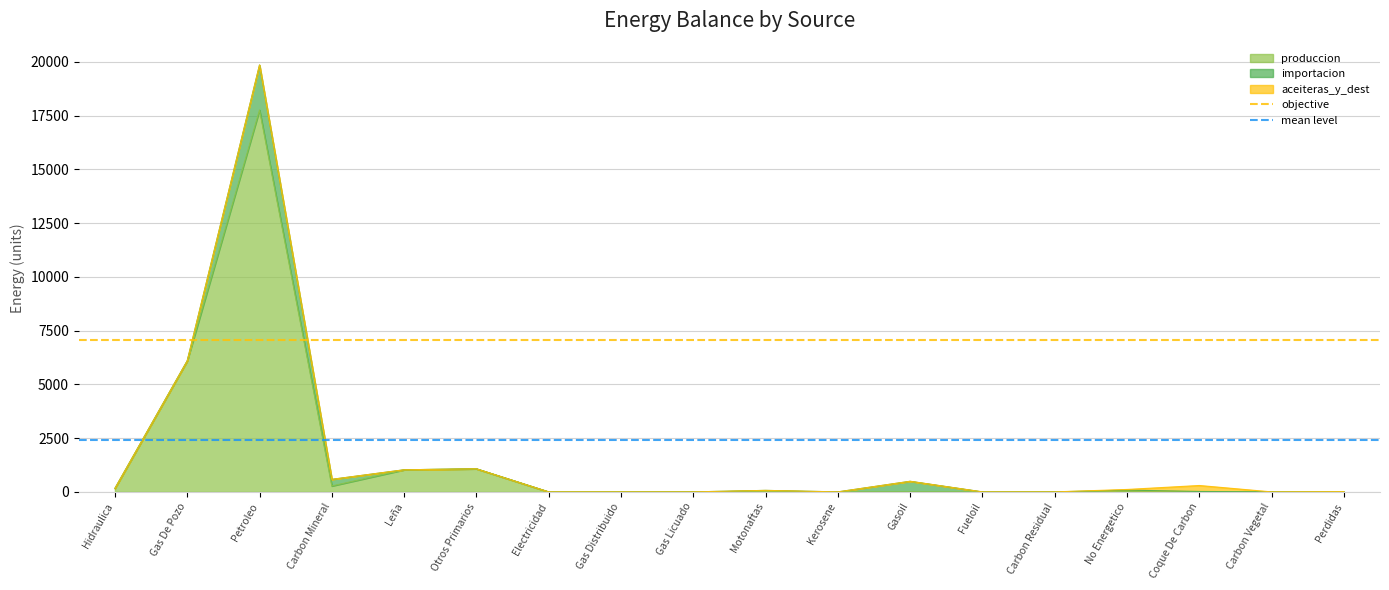

What is the maximum value for produccion?

17756.4